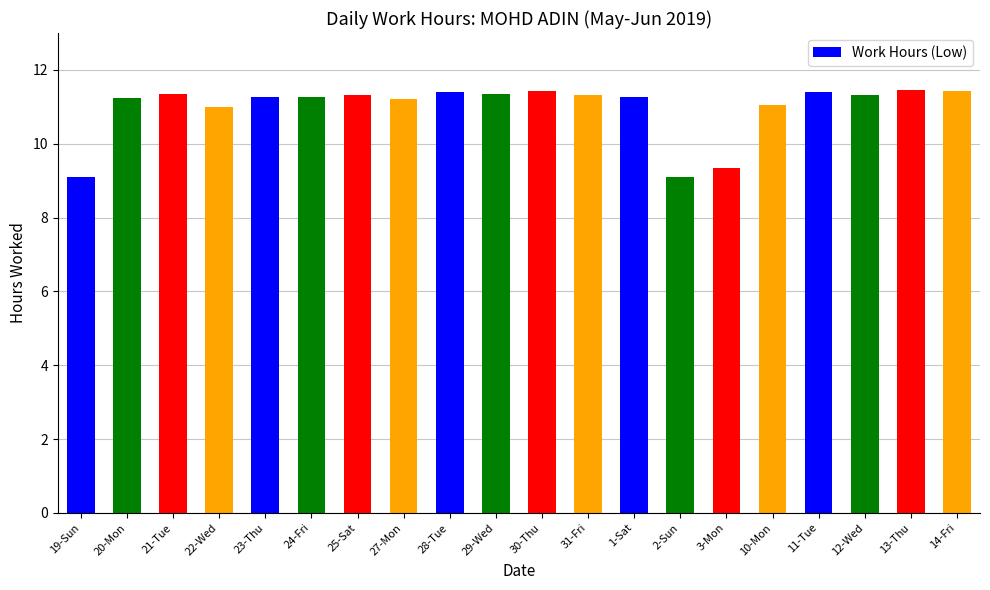

The value at 12-Wed is 17.6. True or false?

False